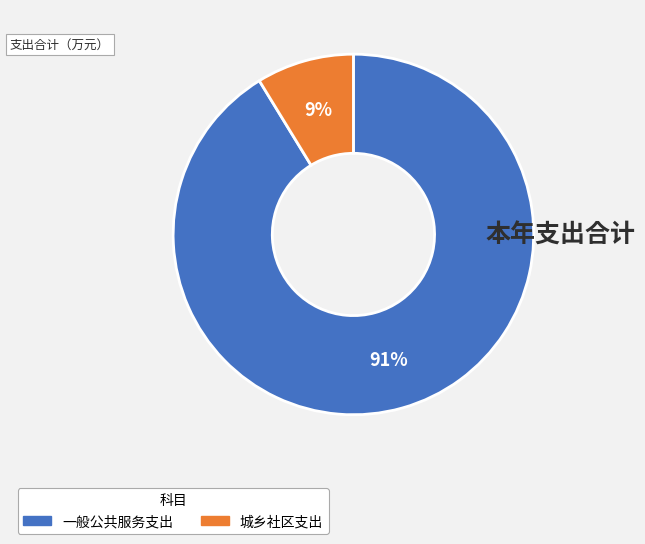

What is the majority slice?

一般公共服务支出